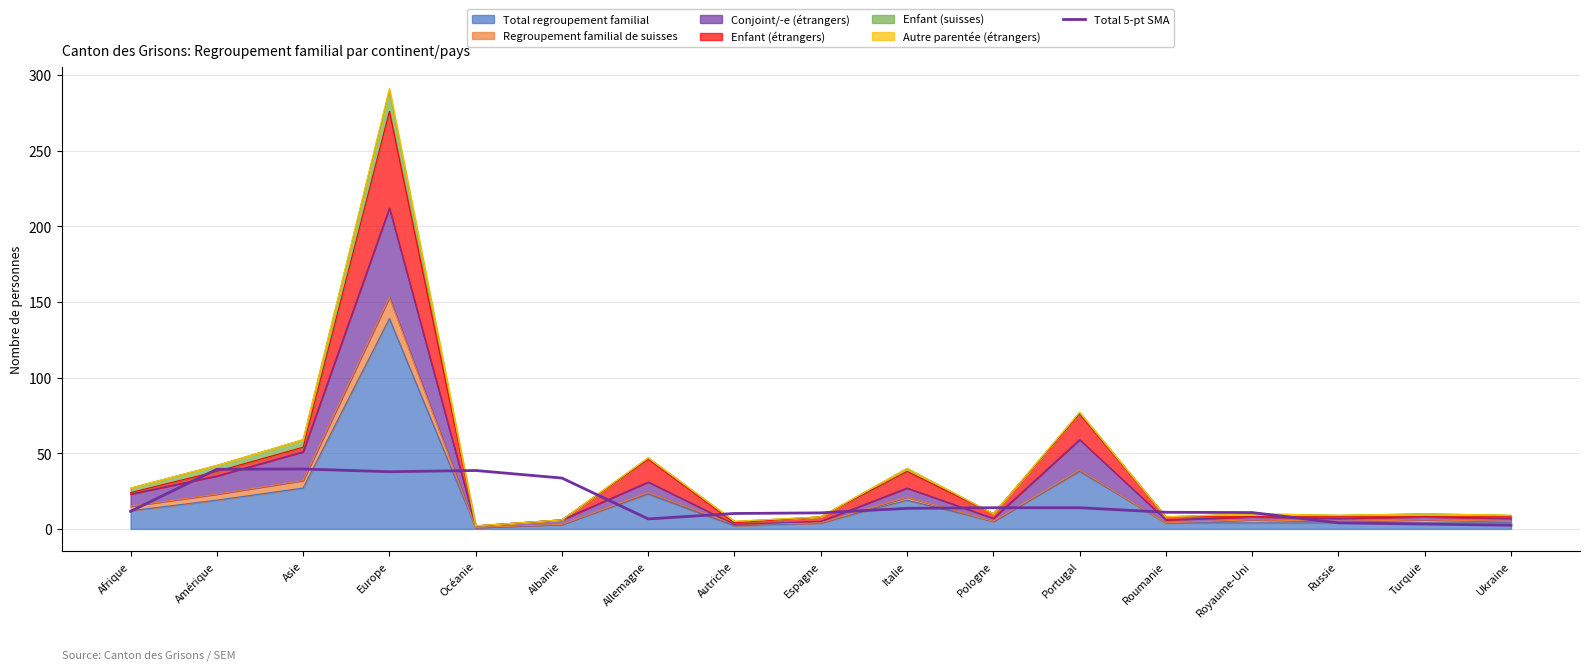

How many lines are shown in the chart?

1